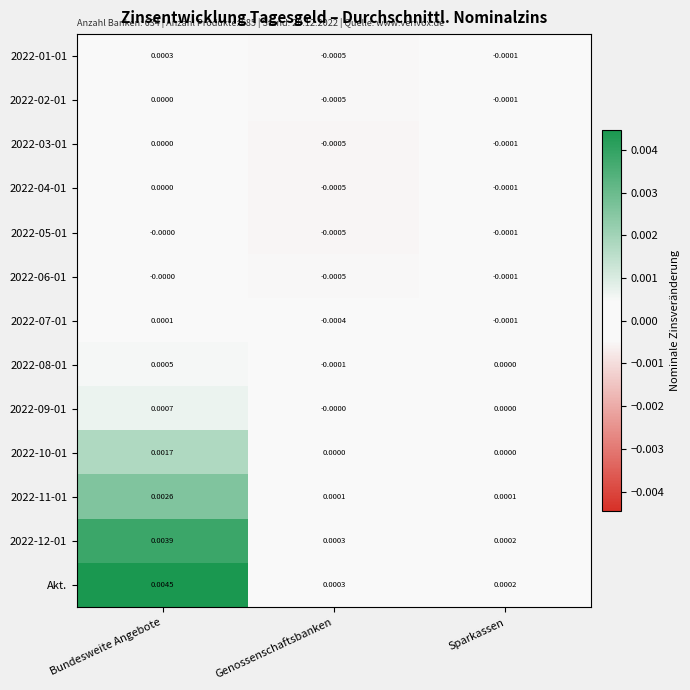

Which series has the largest range (max minus min)?

Akt.